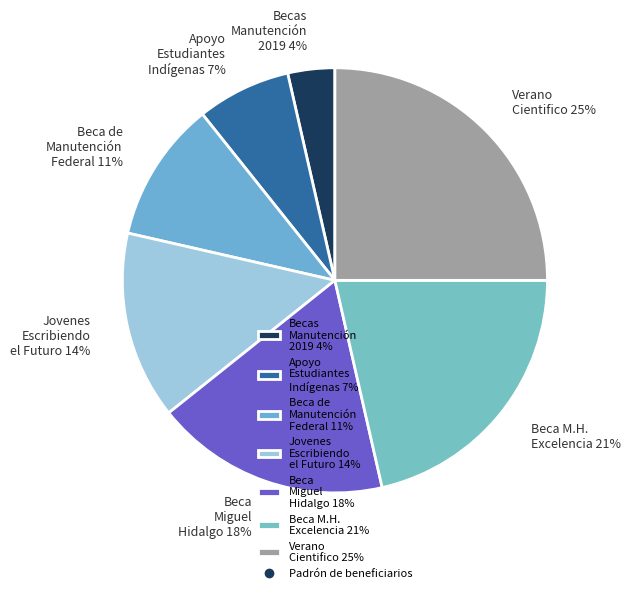

Which slice is the smallest?

Becas Manutención 2019 4%